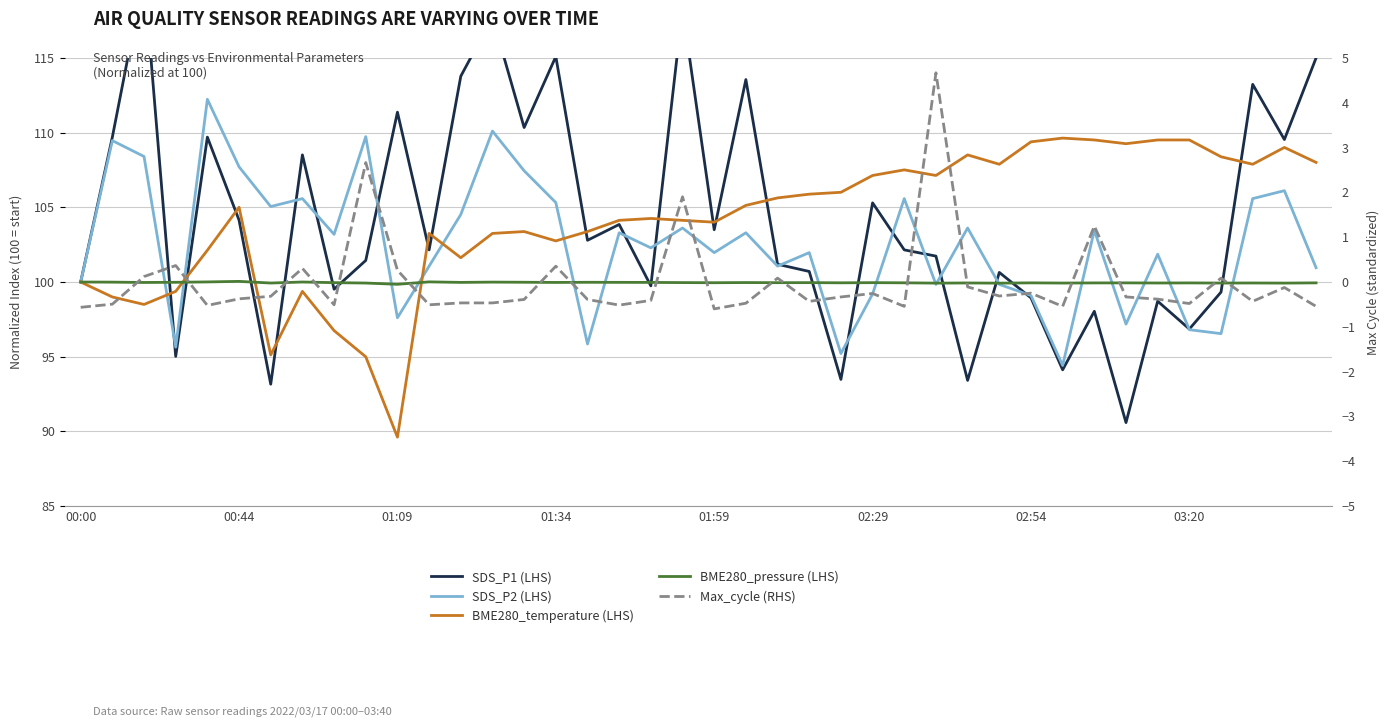

What is the minimum value shown in the chart?

-0.6